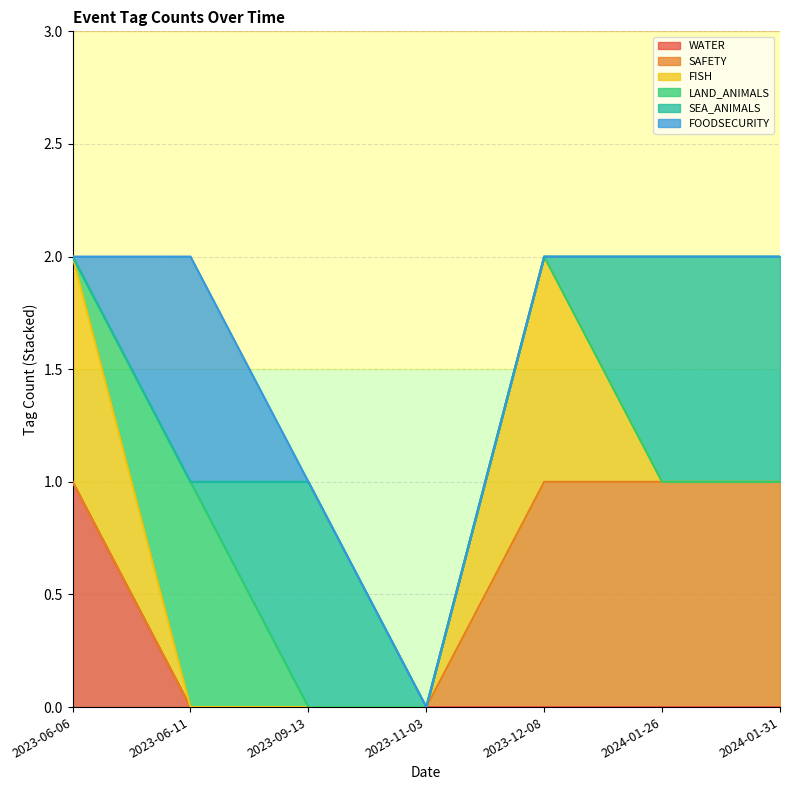

Count the FISH values in the range 0 to 1.

7